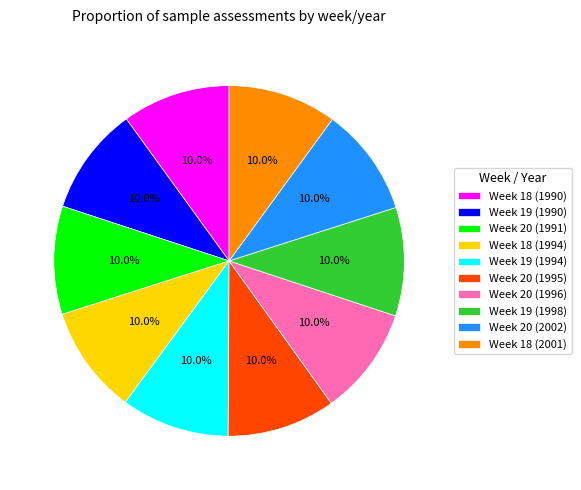

To the nearest percent, what portion does Week 19 (1998) represent?

10%